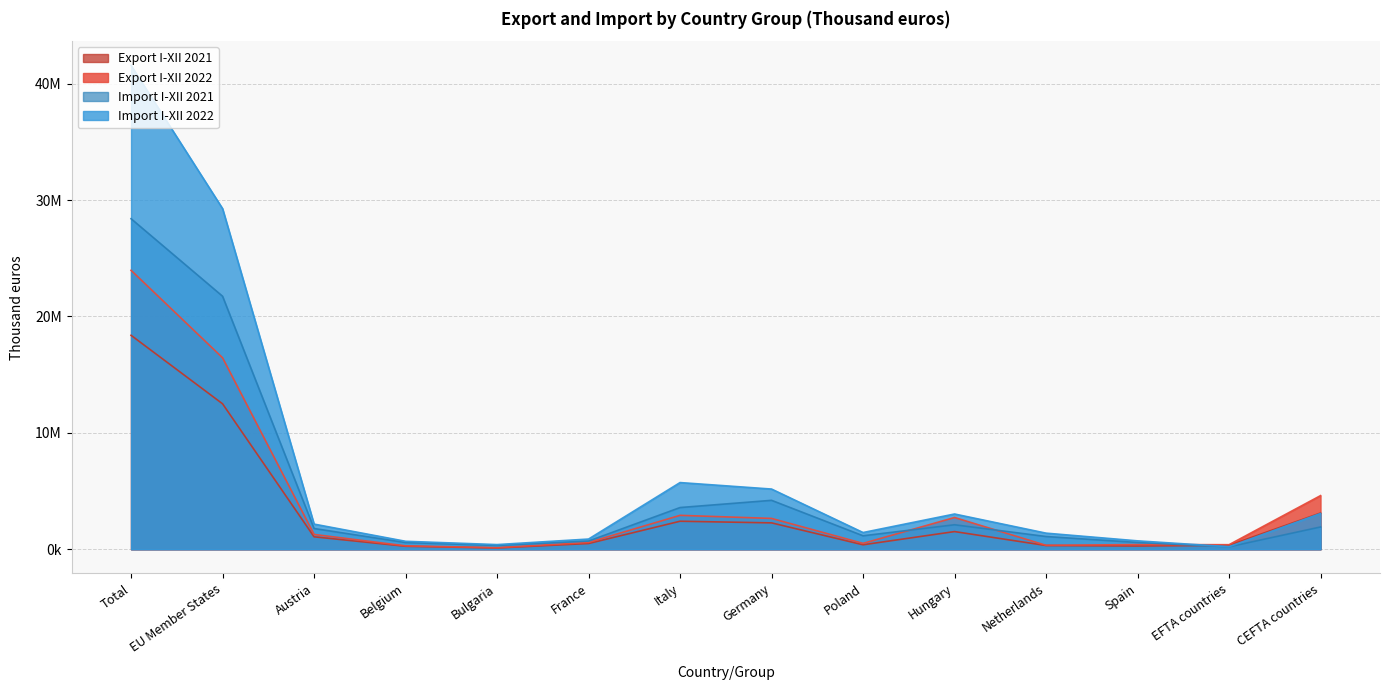

Which has a higher value, Netherlands or Total?

Total